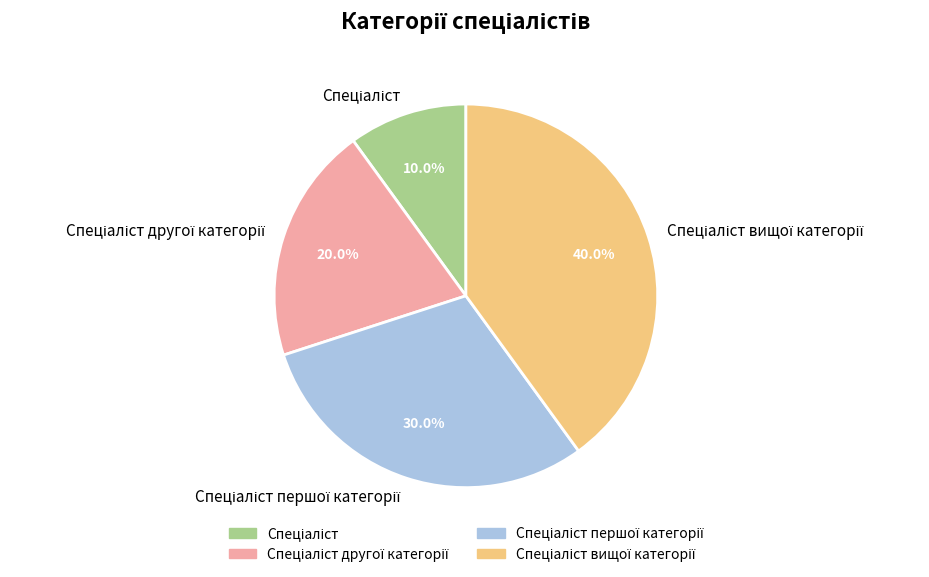

Is there any slice that represents more than half of the pie?

No